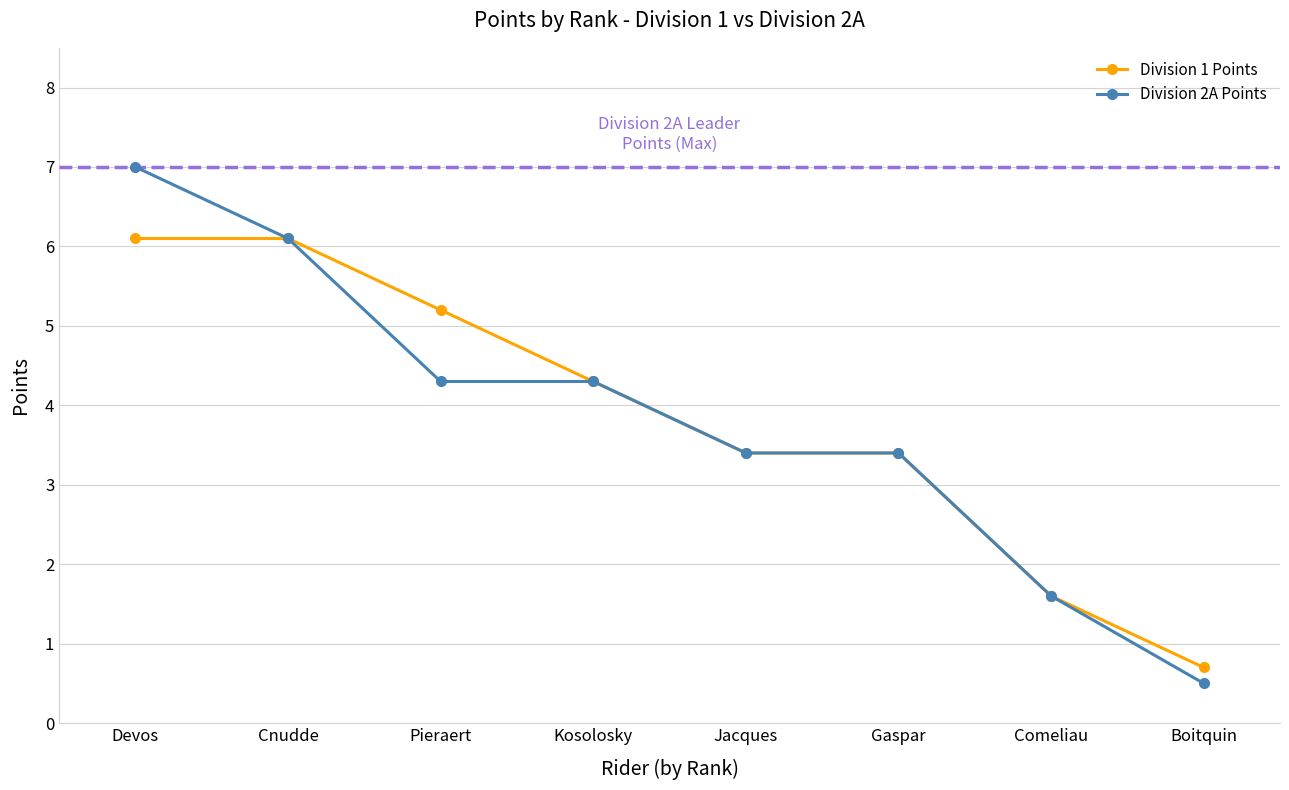

True or false: Division 1 Points and Division 2A Points intersect in this chart.

False